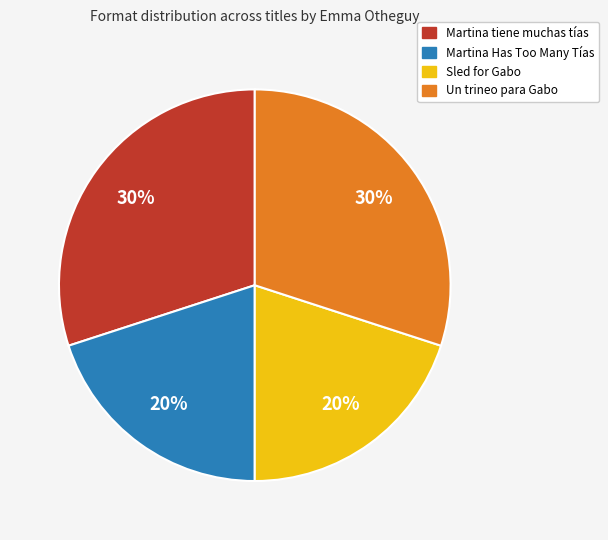

Does any single category account for the majority?

No